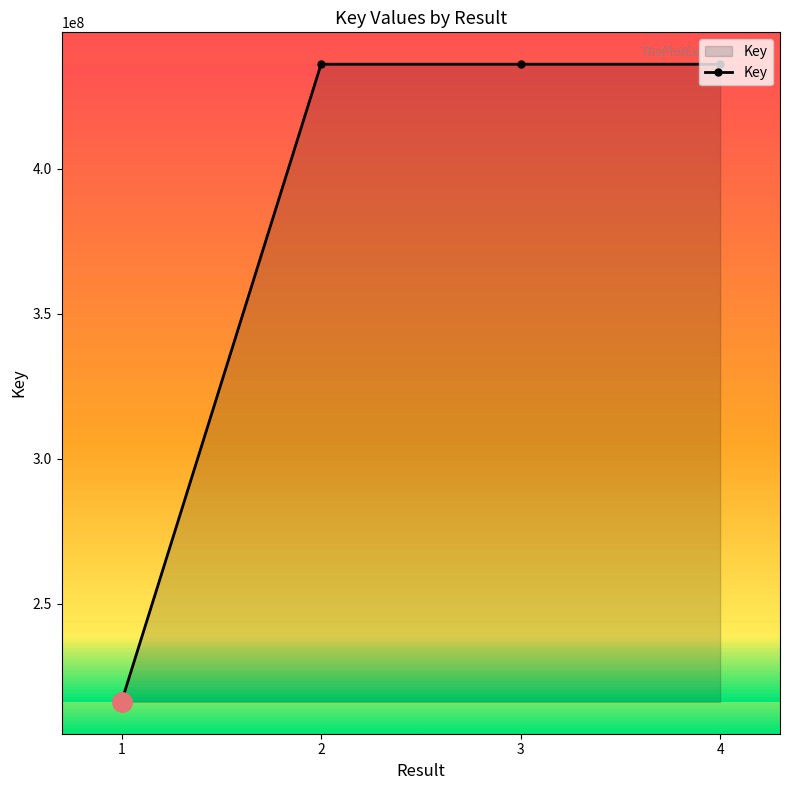

What is the value of the 2nd point from the left?

435960245